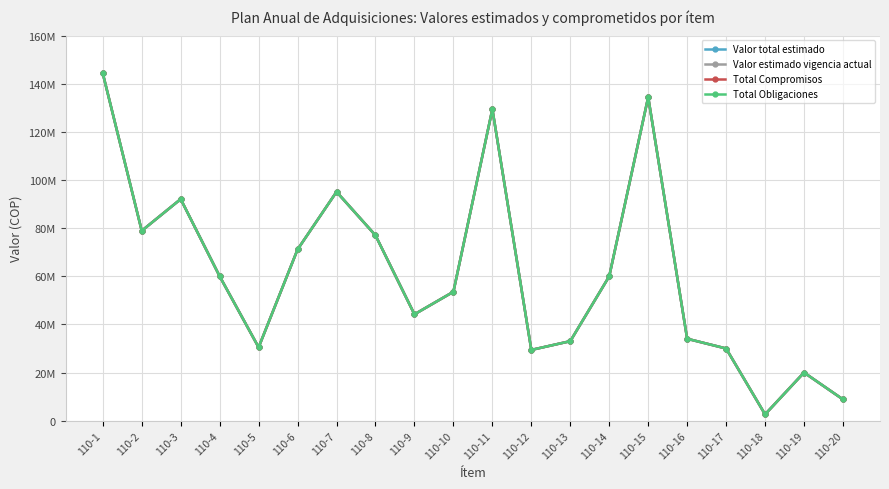

Does the chart have visible grid lines?

Yes